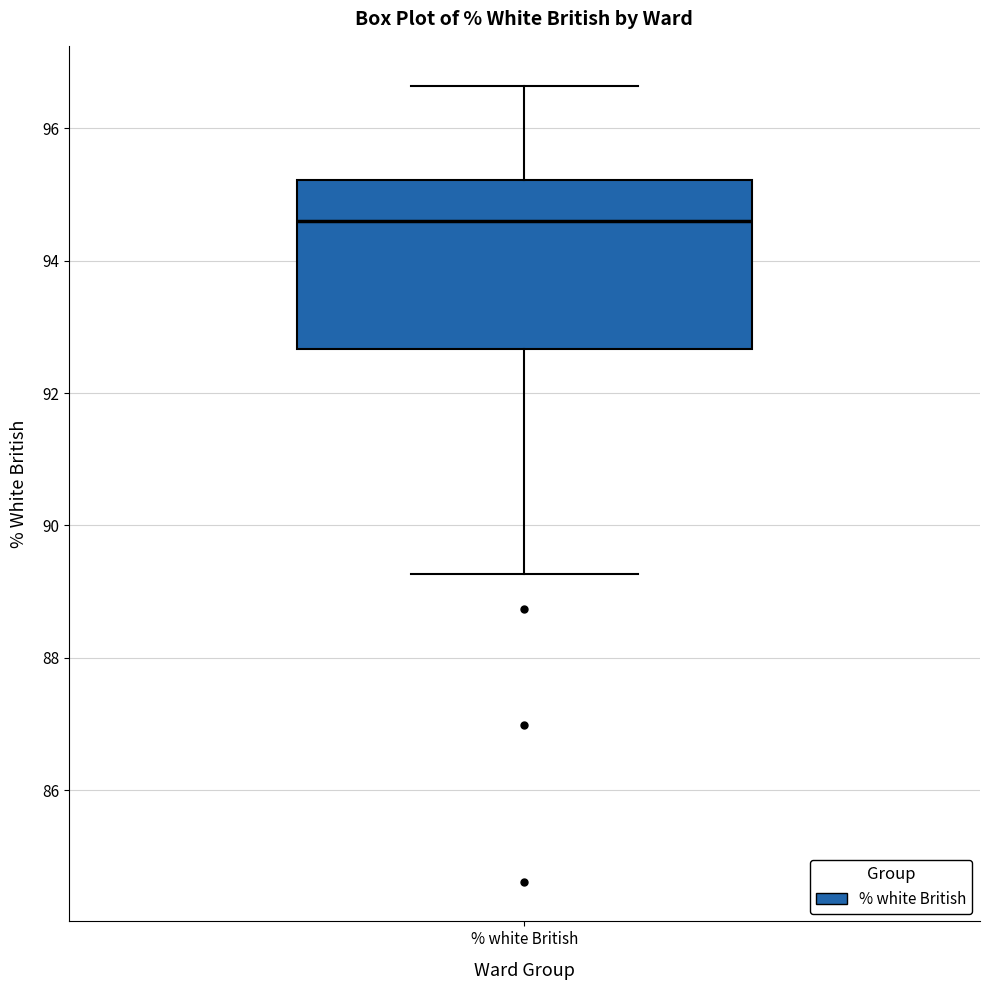

Transcribe this box plot: give where the median line is, the range the box spans, and where the two whiskers end, as read against the y-axis. The values are not printed on the chart, so give them approximately, as read against the axis.

median 94.6, box 92.6 to 95.2, whiskers 89.2 to 96.6